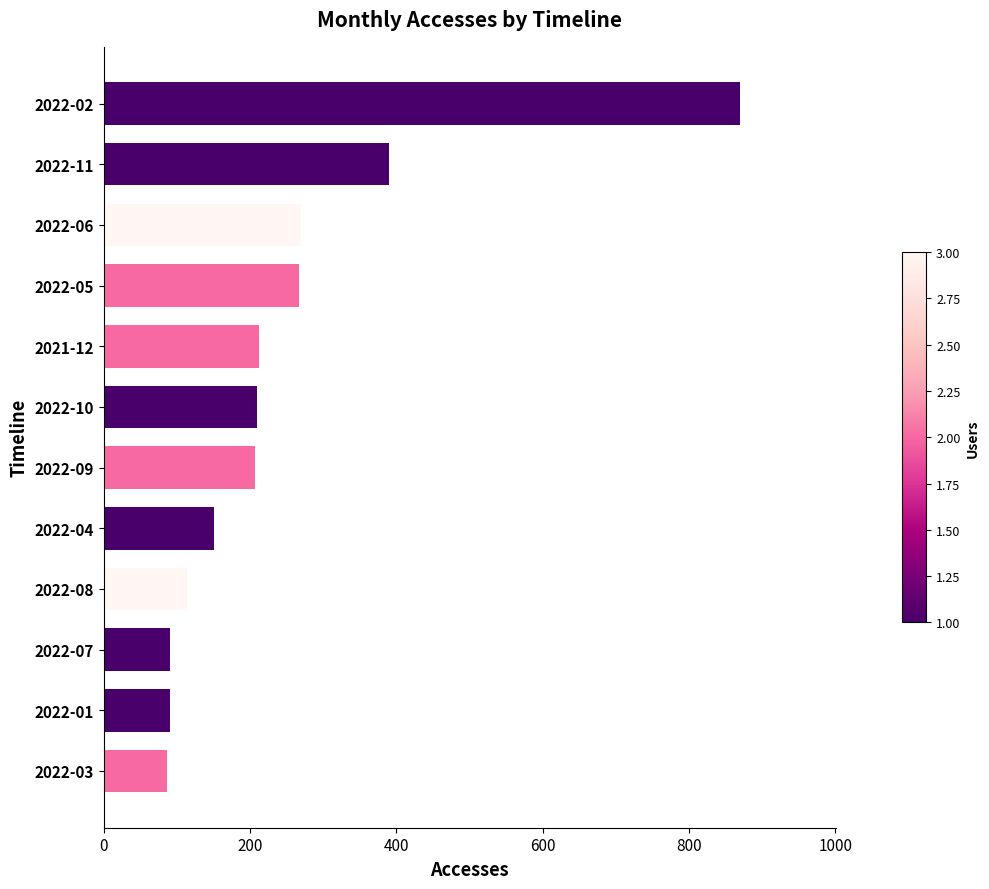

What is the difference between the values at 2022-01 and 2022-10?

120